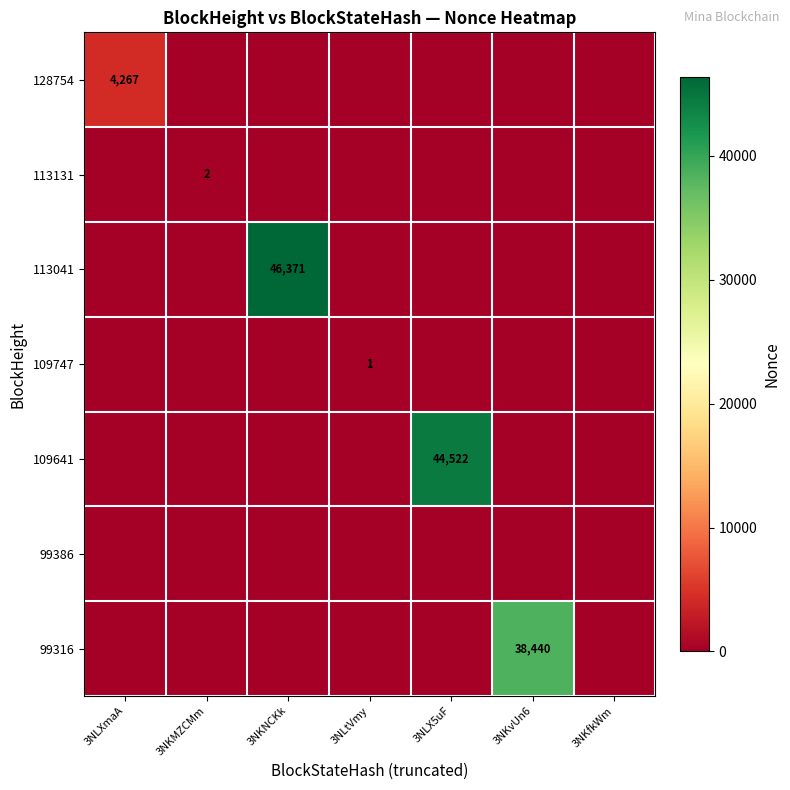

How many values in the 113041 series exceed 0?

1